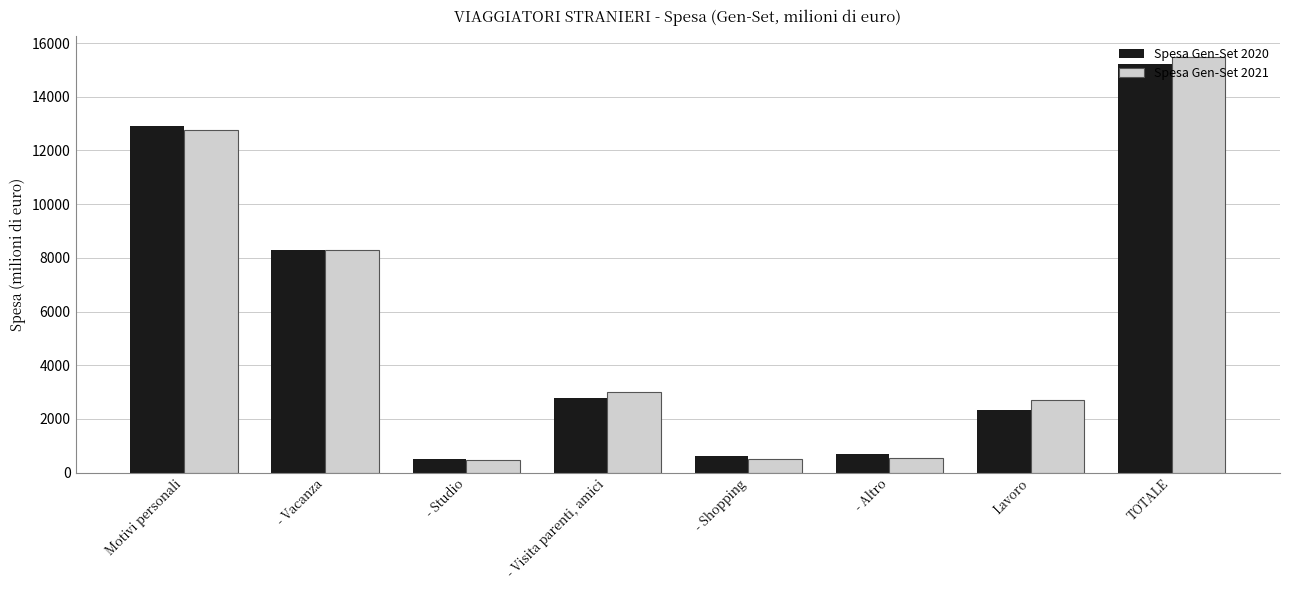

What is the maximum value for Spesa Gen-Set 2021?

15479.4